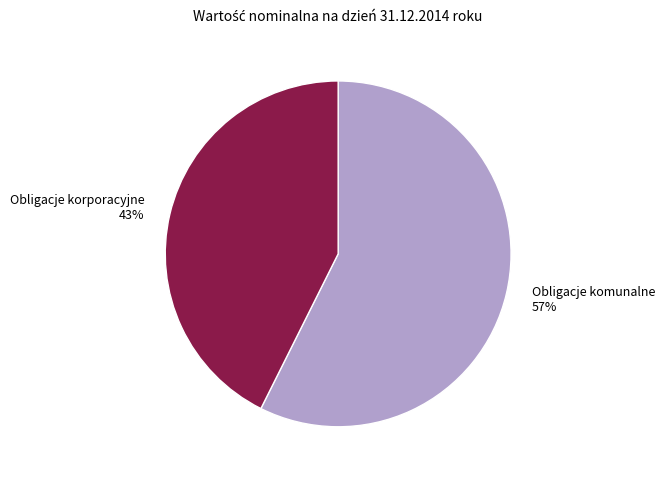

Approximately how many times larger is the value at Obligacje komunalne compared to Obligacje korporacyjne?

1.3